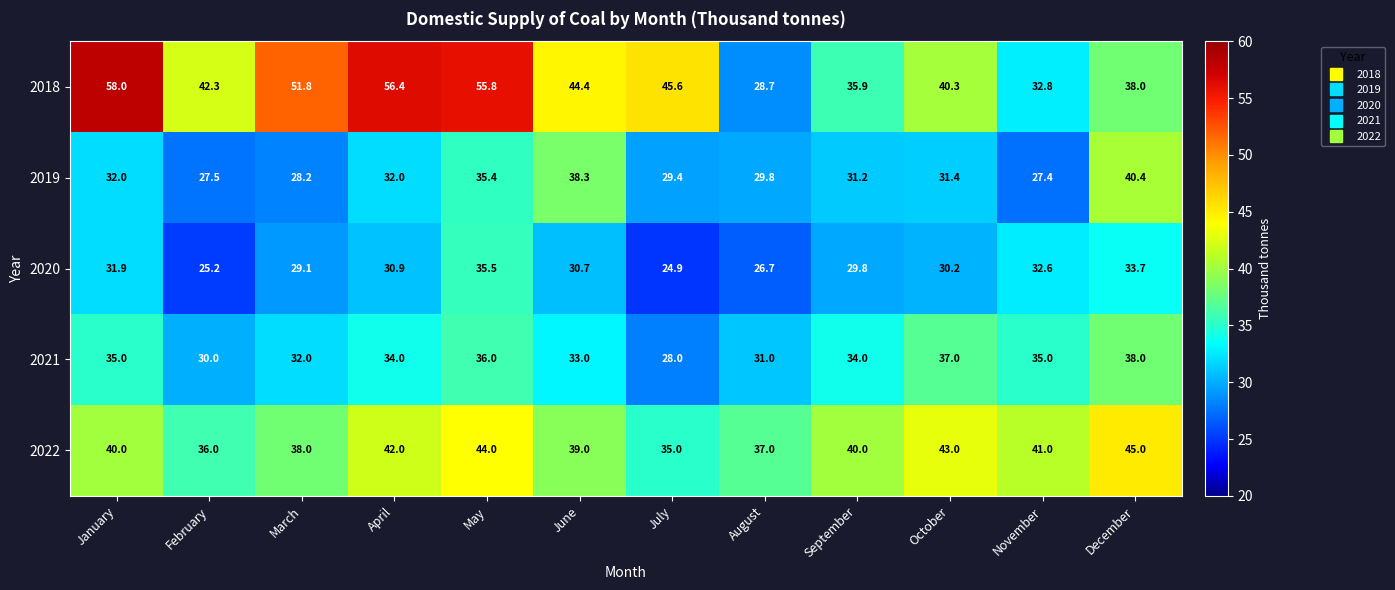

What is the sum of the 2020 values at August and January?

58.6